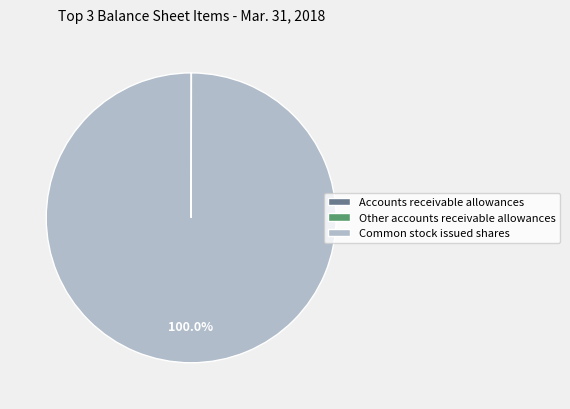

Which category has the biggest portion of the pie?

Common stock issued shares